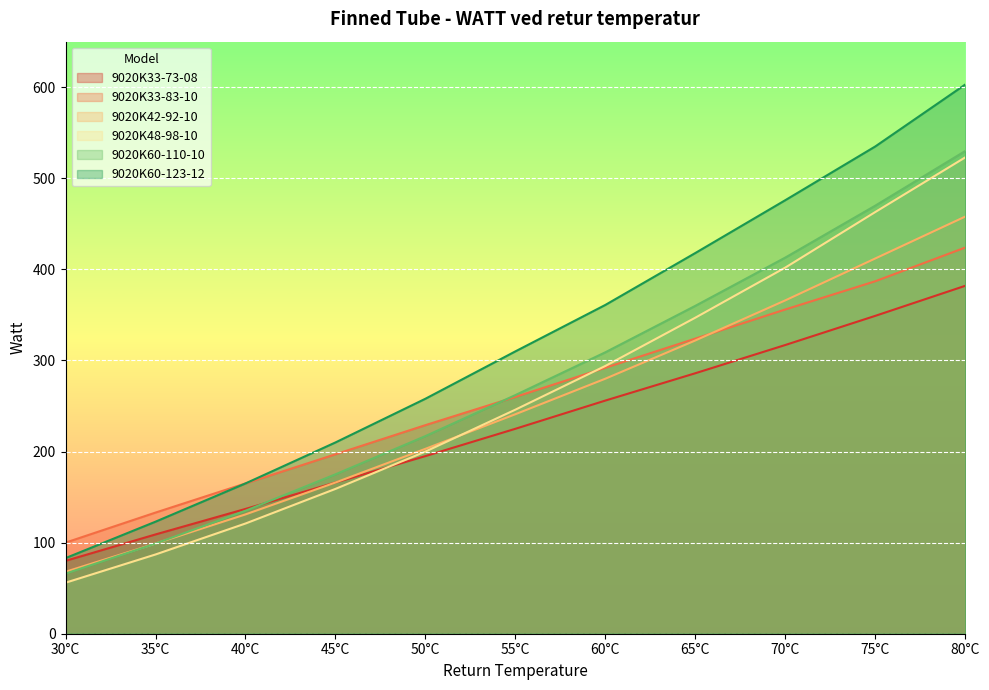

Read the 9020K60-110-10 value at 30°C.

66